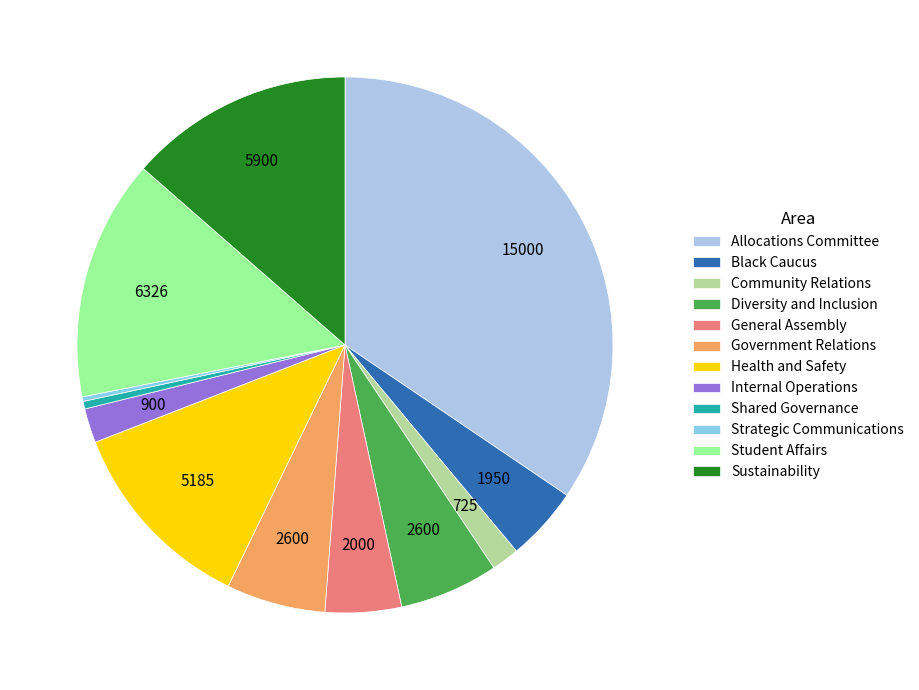

Is it true that Internal Operations is 2% of the pie?

True